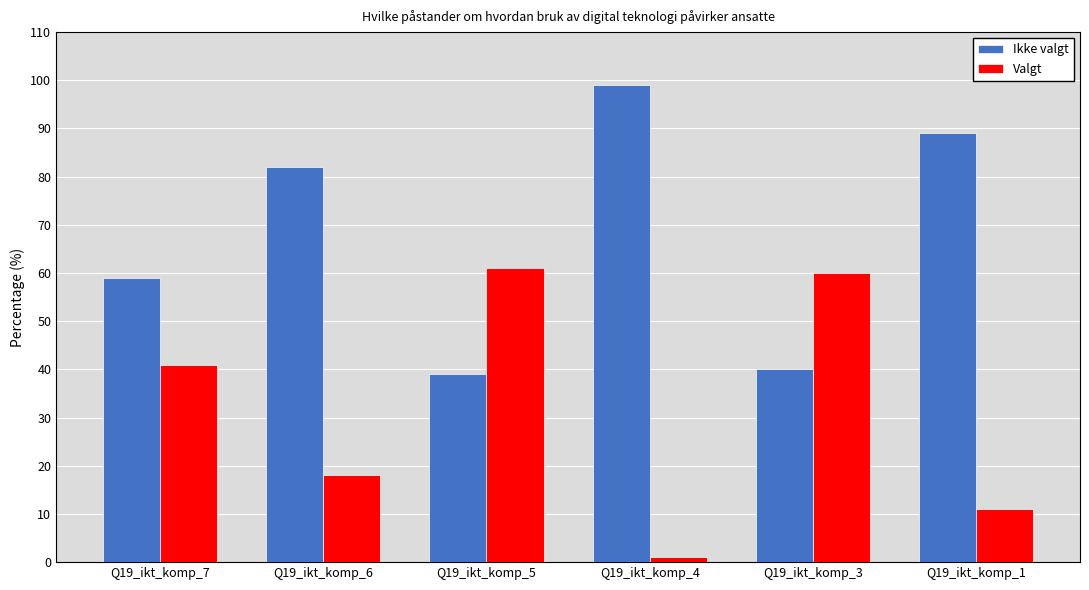

At which label is Ikke valgt closest to 69?

Q19_ikt_komp_7